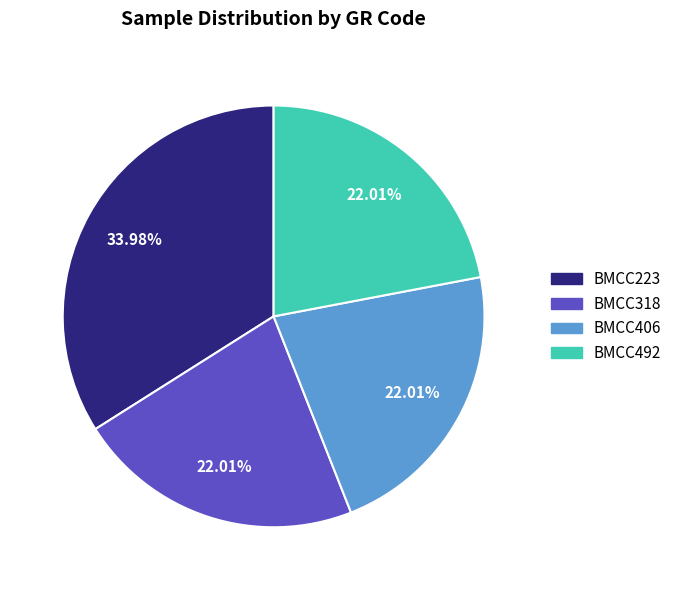

To the nearest percent, what percentage of the pie is BMCC492?

22%